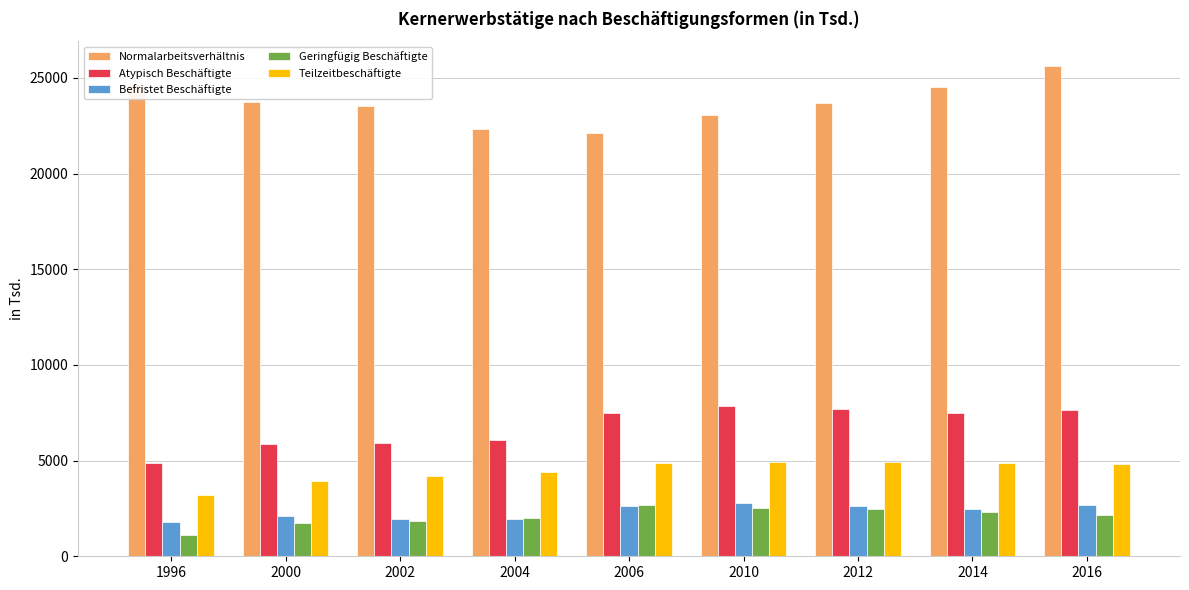

What is the average value of the Geringfügig Beschäftigte series?

2095.0